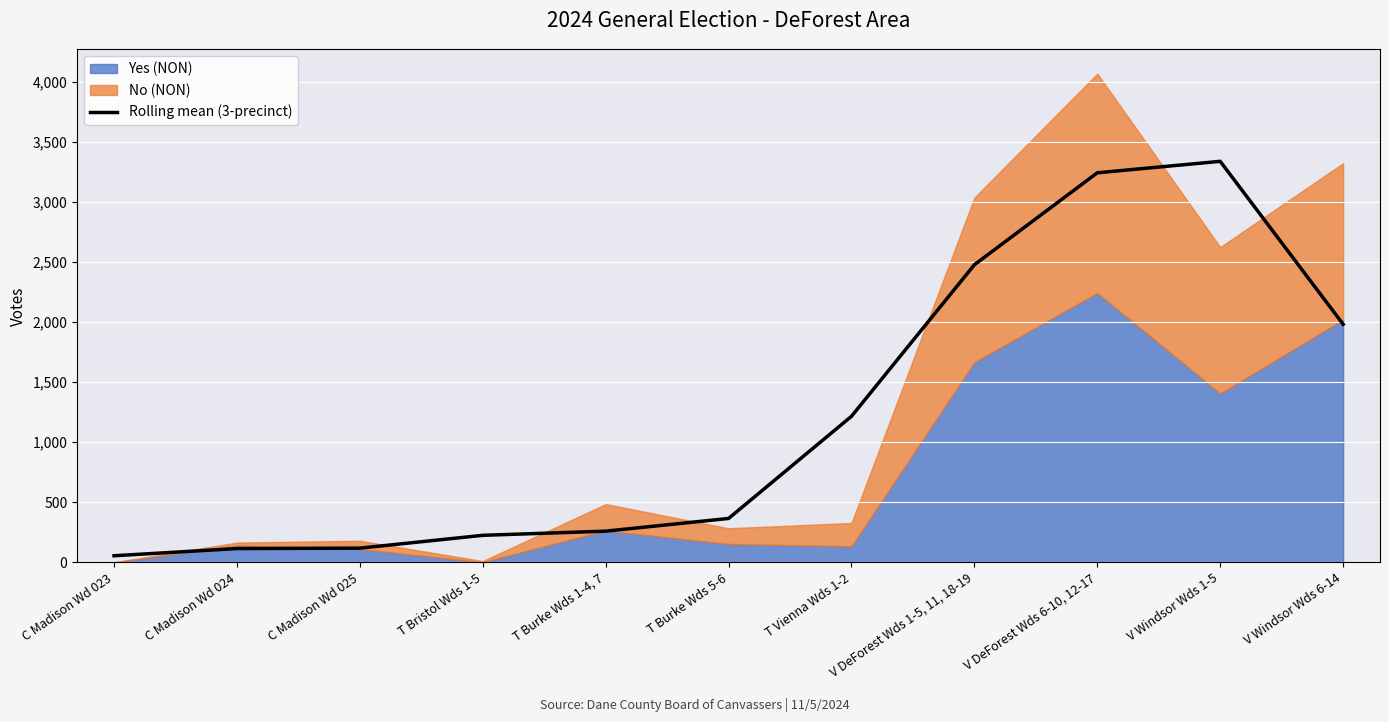

What is the difference between the values at V DeForest Wds 1-5, 11, 18-19 and C Madison Wd 025?

2357.7